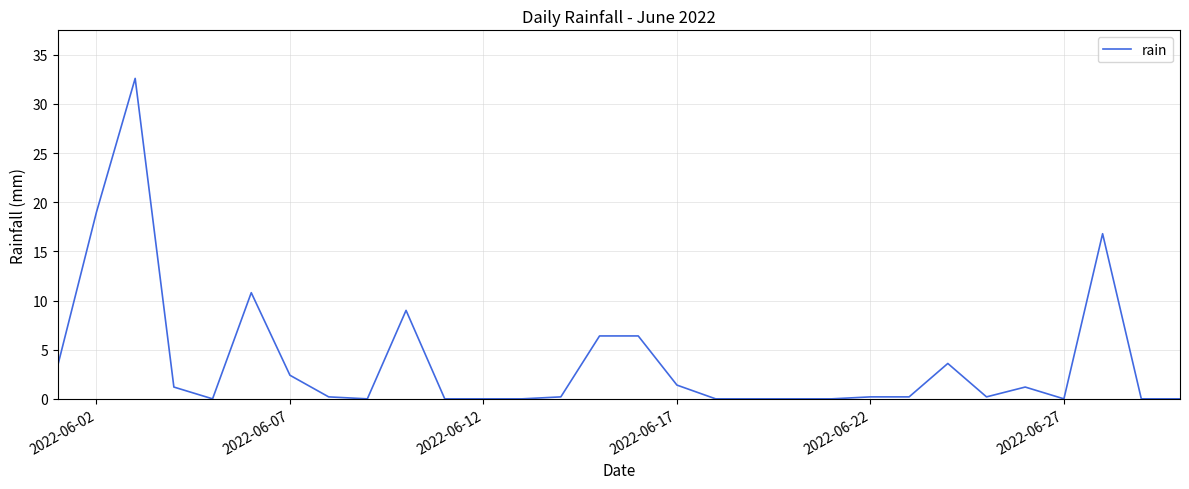

Is this an area chart (filled region under the line)?

No